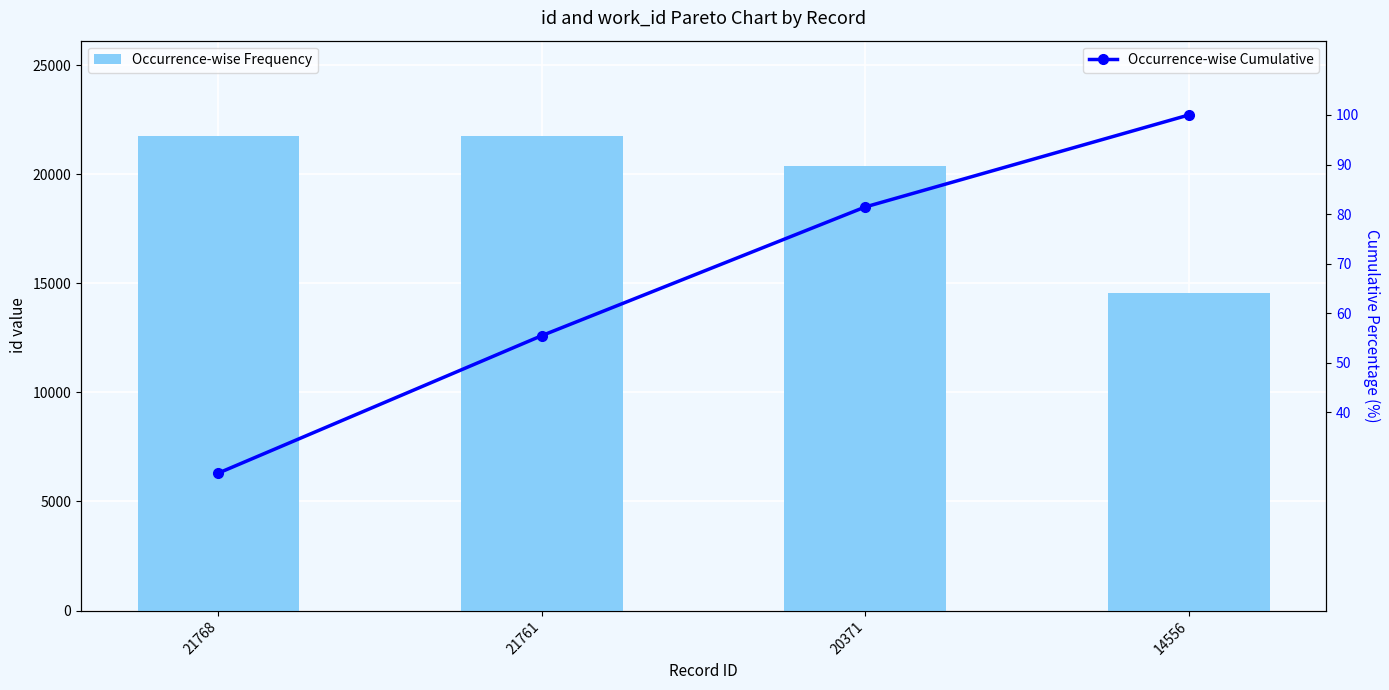

Which category has the lowest value across all series?

21768